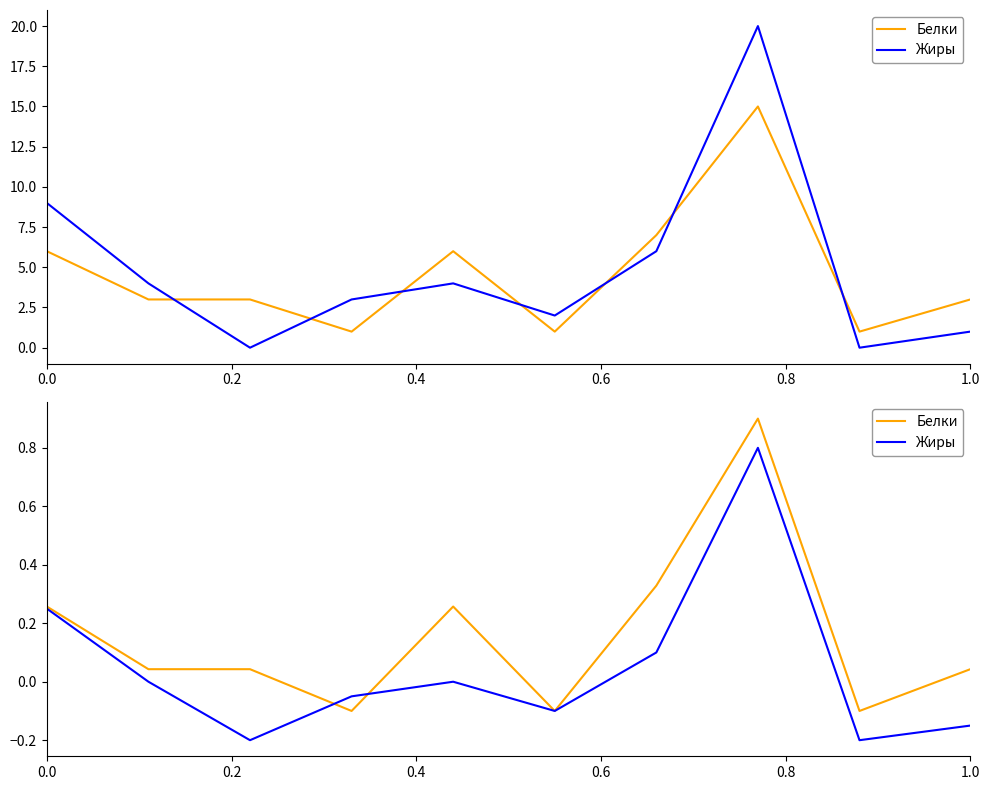

How many data points in Жиры are less than 0?

5